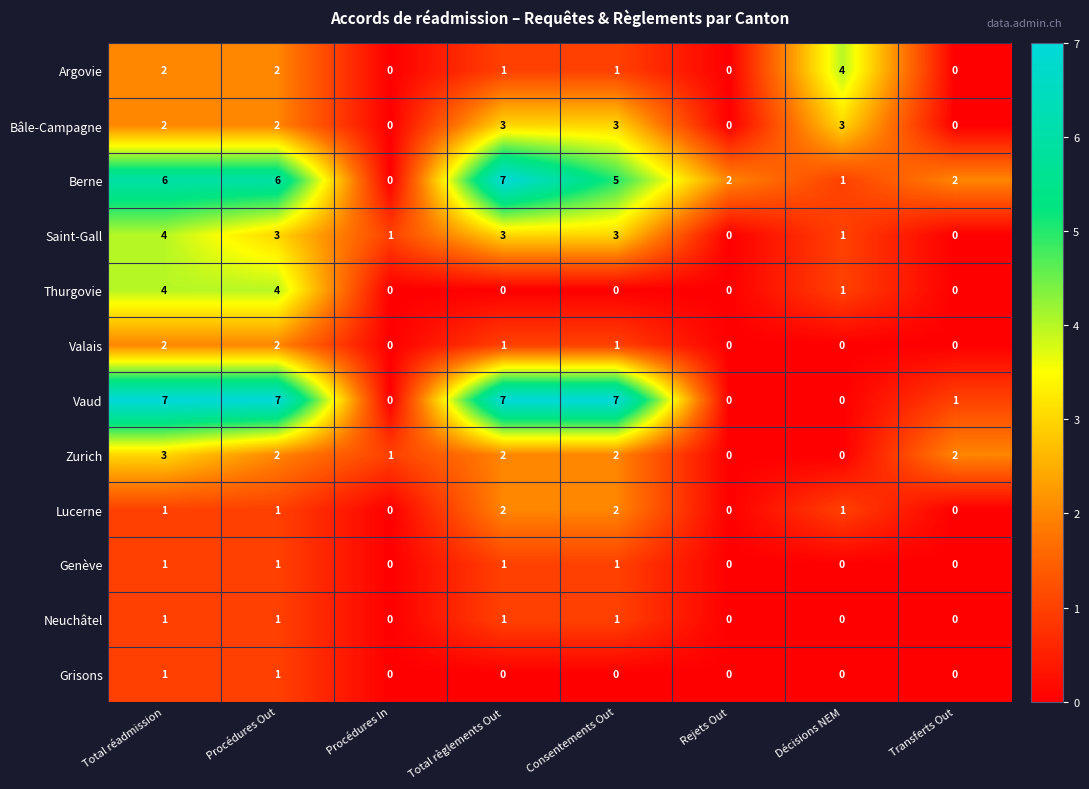

What is the difference between the maximum and minimum values in the Thurgovie series?

4